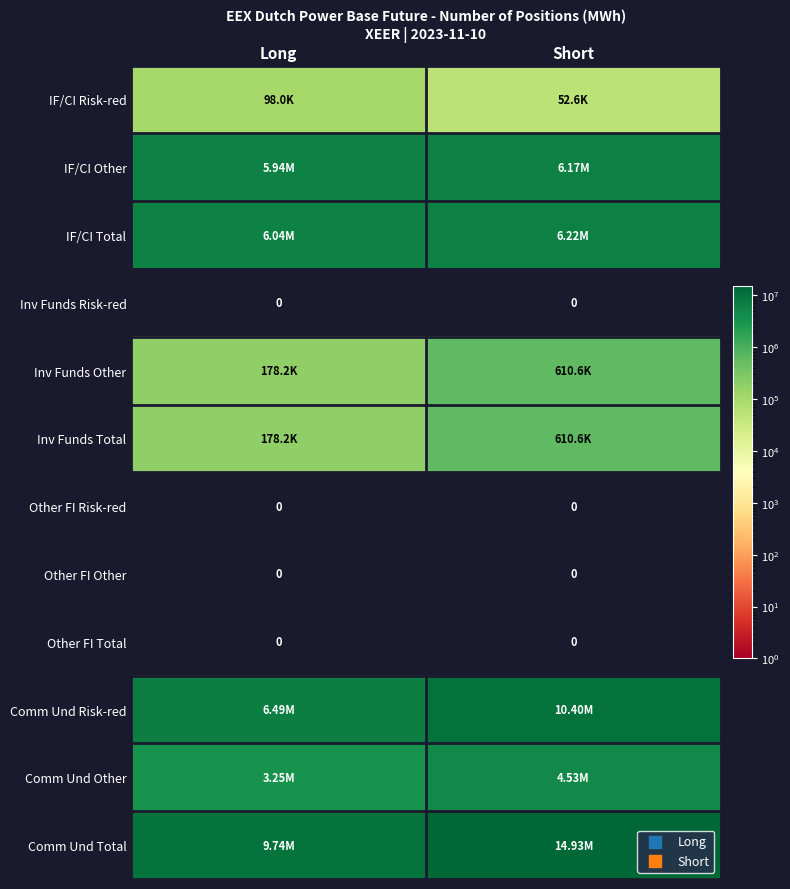

At which category is the sum across all series the highest?

Short